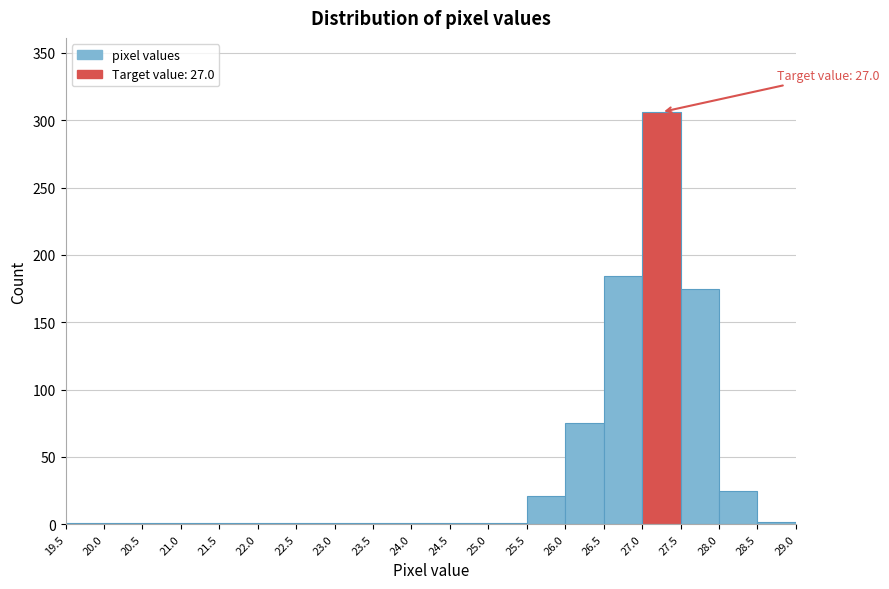

Over which range of the x-axis is the bar tallest?

27.0 to 27.5